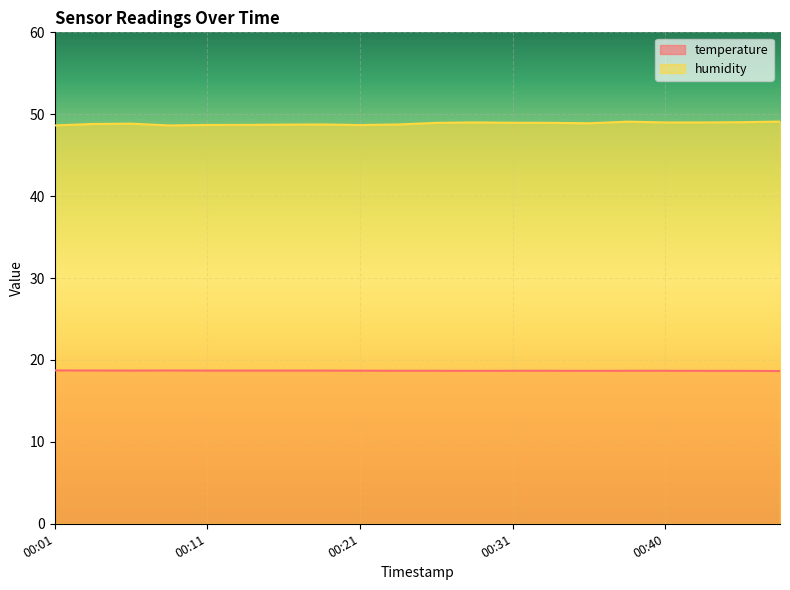

Rank the series by their average value, from highest to lowest.

humidity, temperature